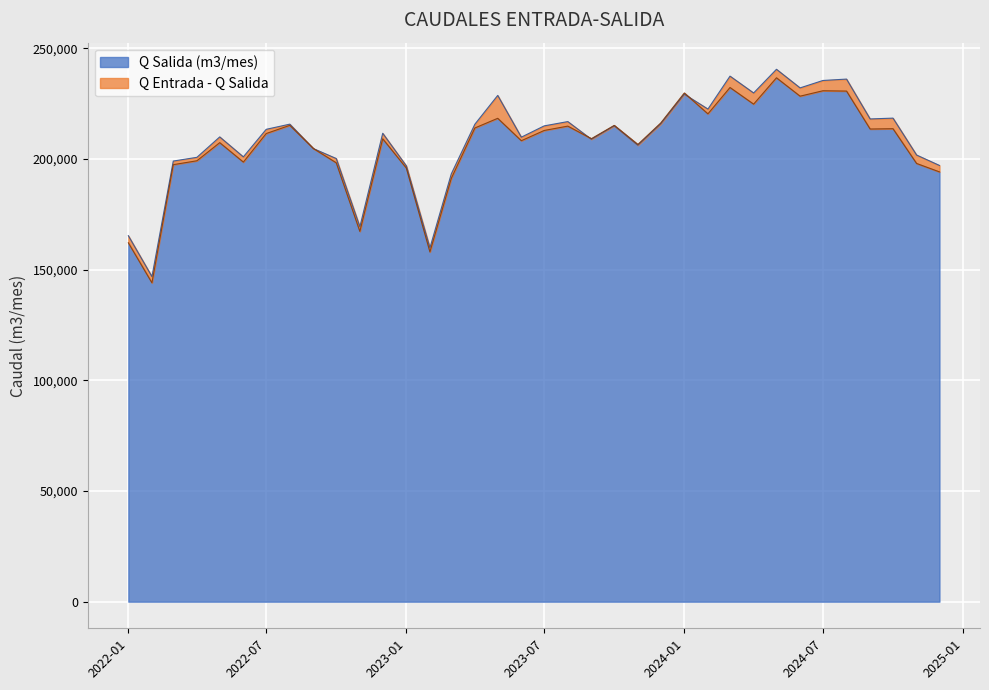

What is the average value of the Q Entrada (m3/mes) series?

208806